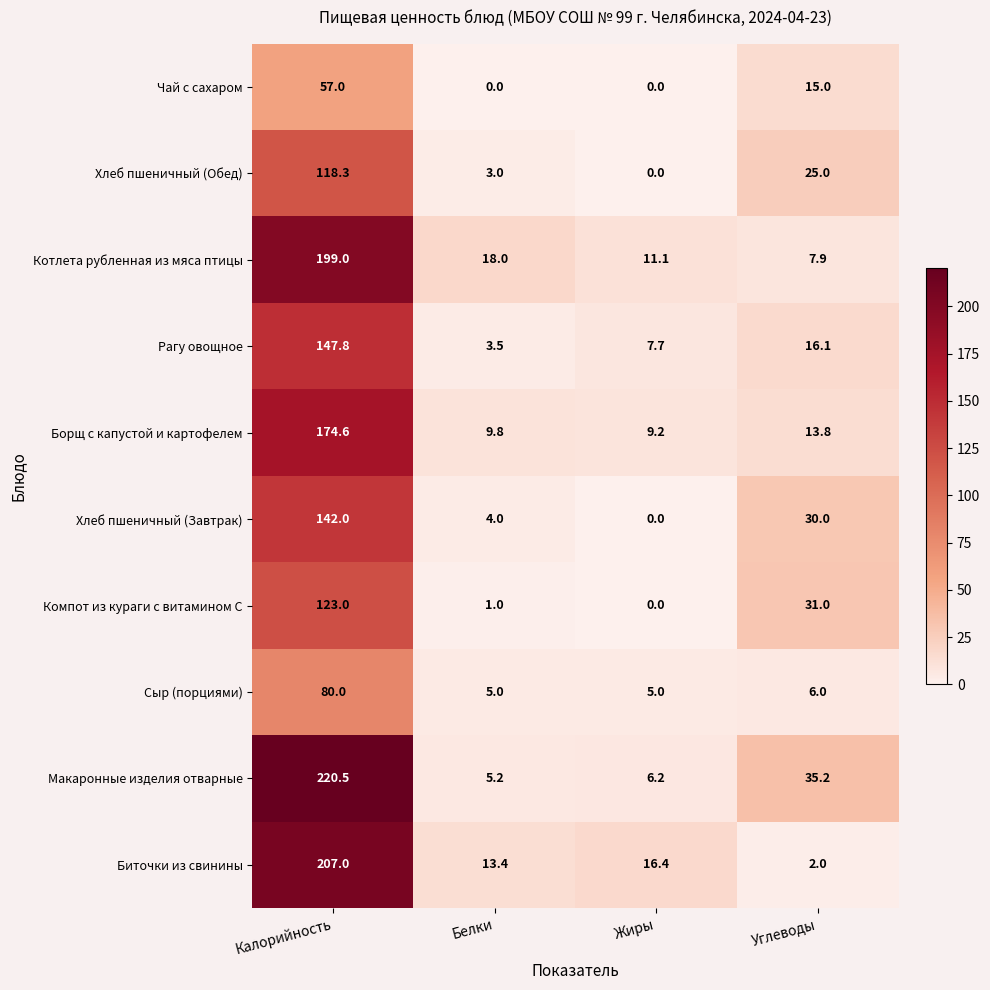

The value of Биточки из свинины at Белки is 4.0. True or false?

False